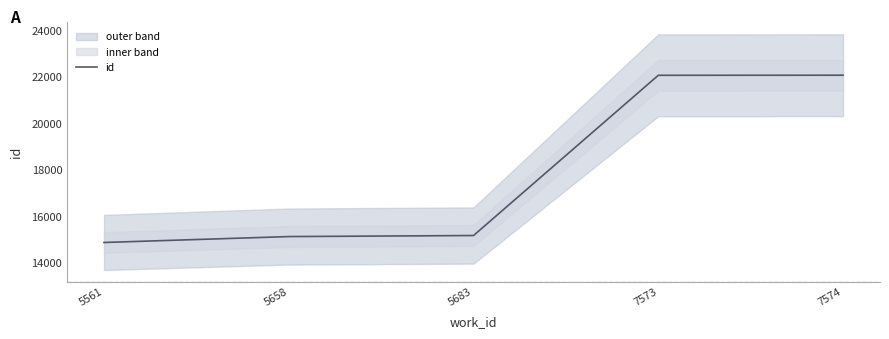

What is the value of the 1st point from the left?

14859